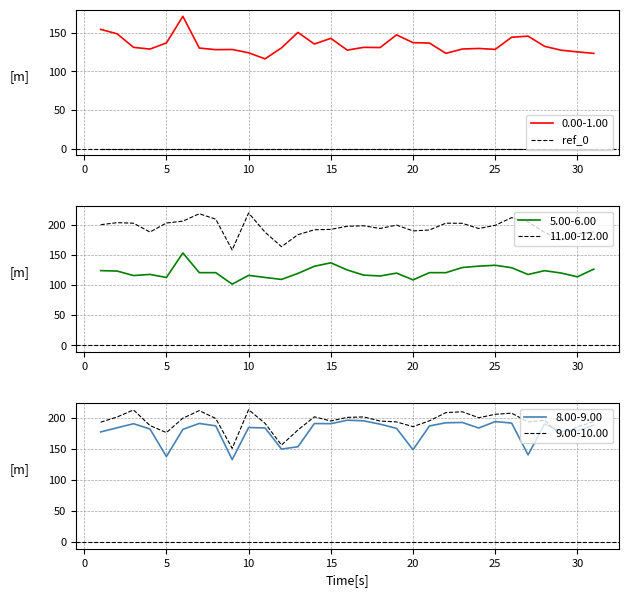

Where does the 11.00-12.00 series first go above 197?

1